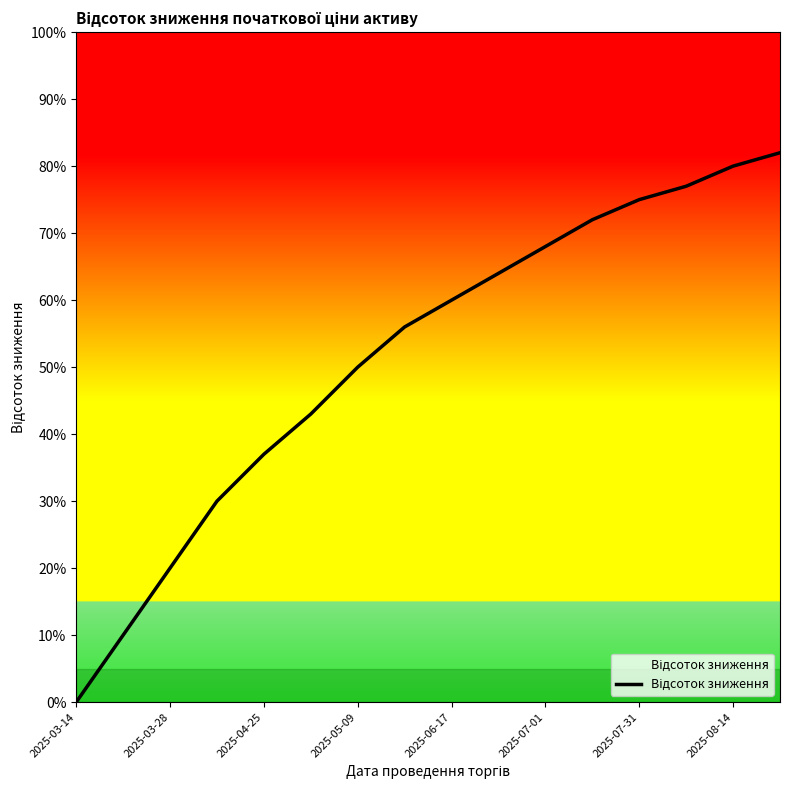

Which label corresponds to the smallest value in the chart?

2025-03-14